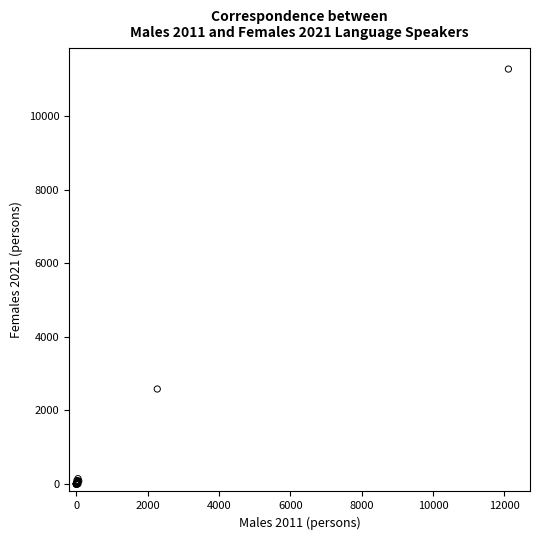

What Y value in the scatter plot is closest to 5639?

2583.8